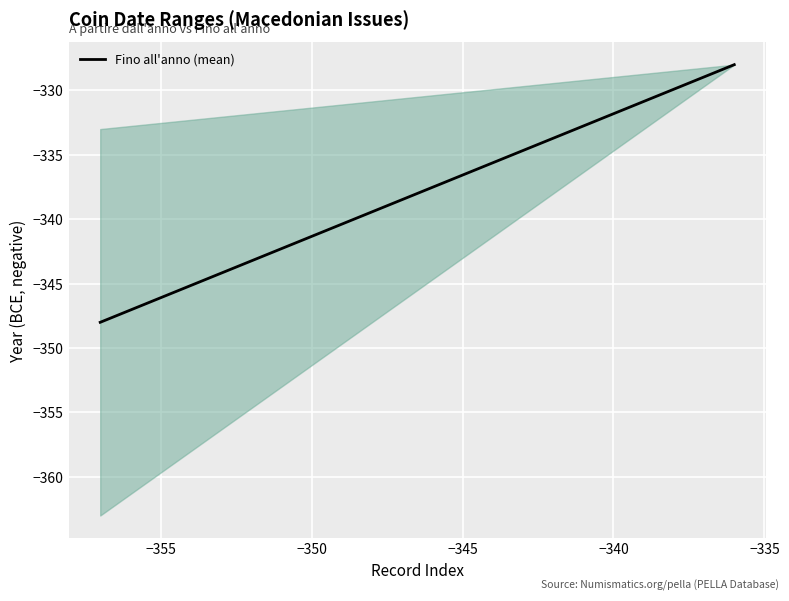

How many distinct data groups are displayed?

1